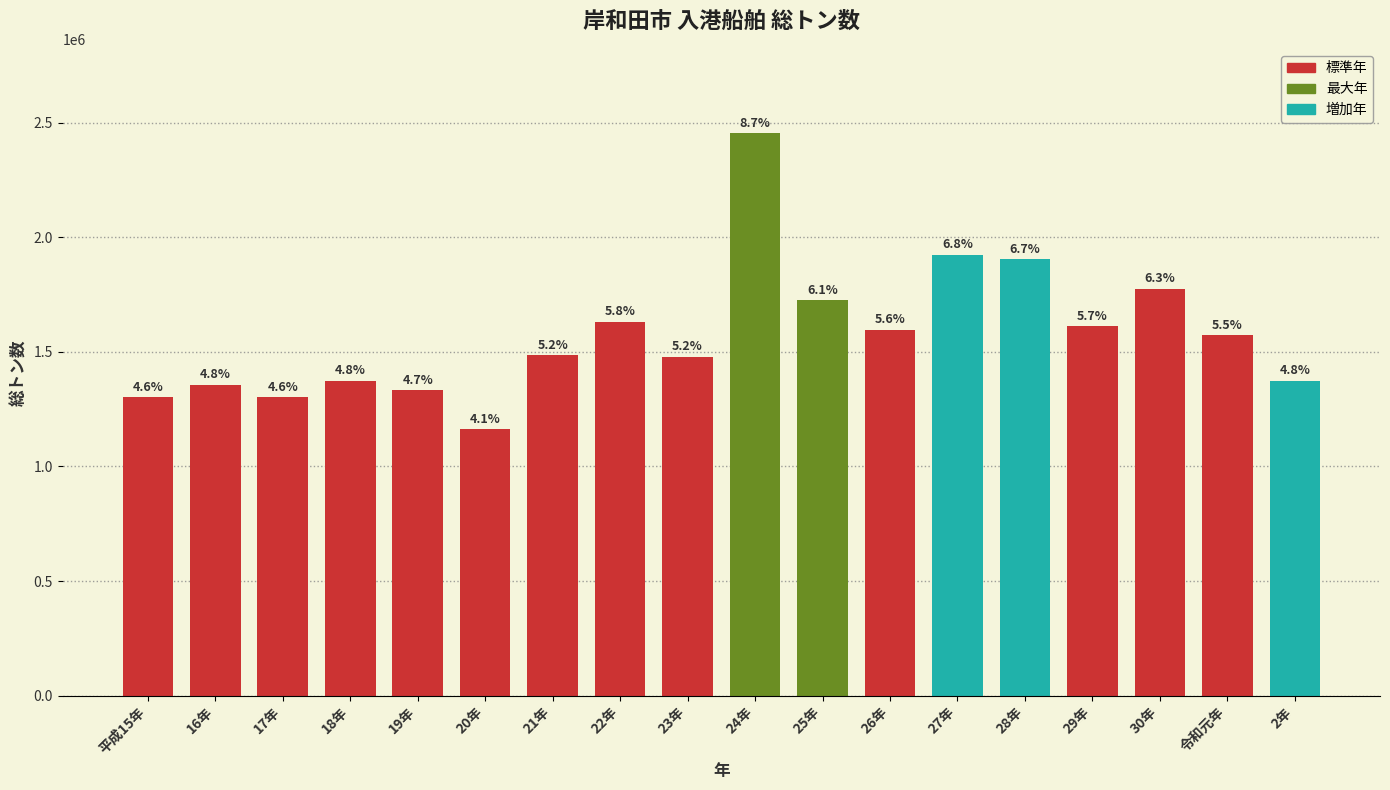

How many bars are there in total?

18